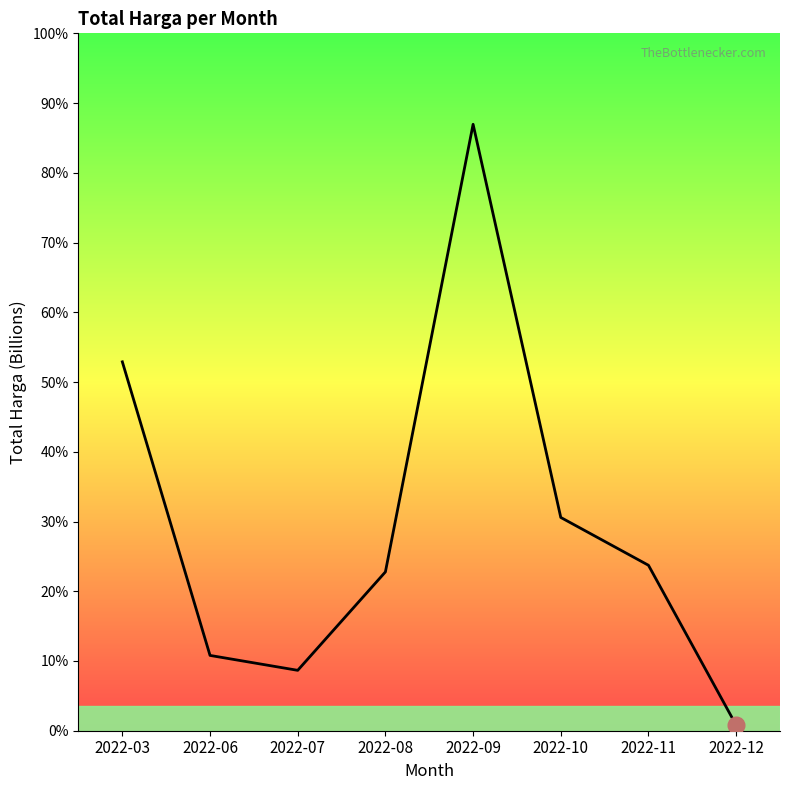

Does the chart have visible grid lines?

No